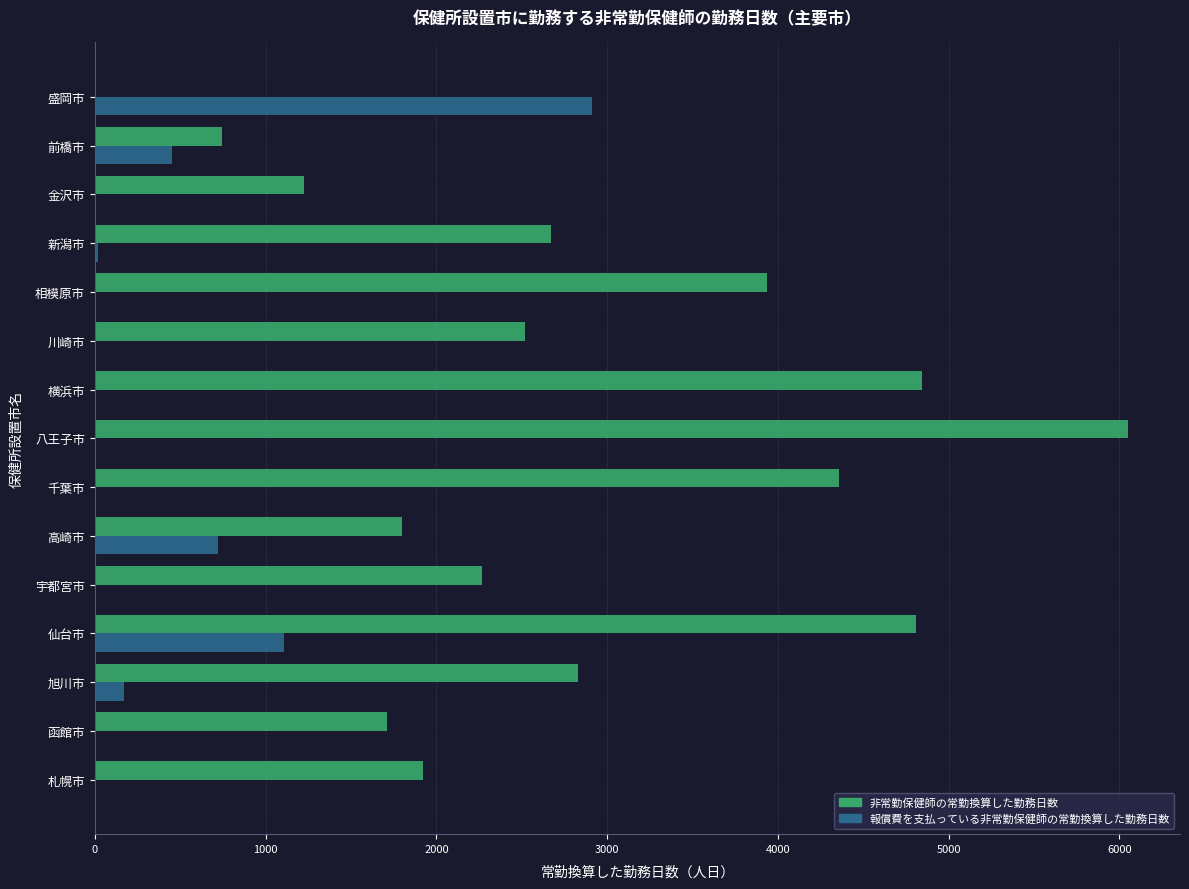

What is the maximum value shown in the chart?

6052